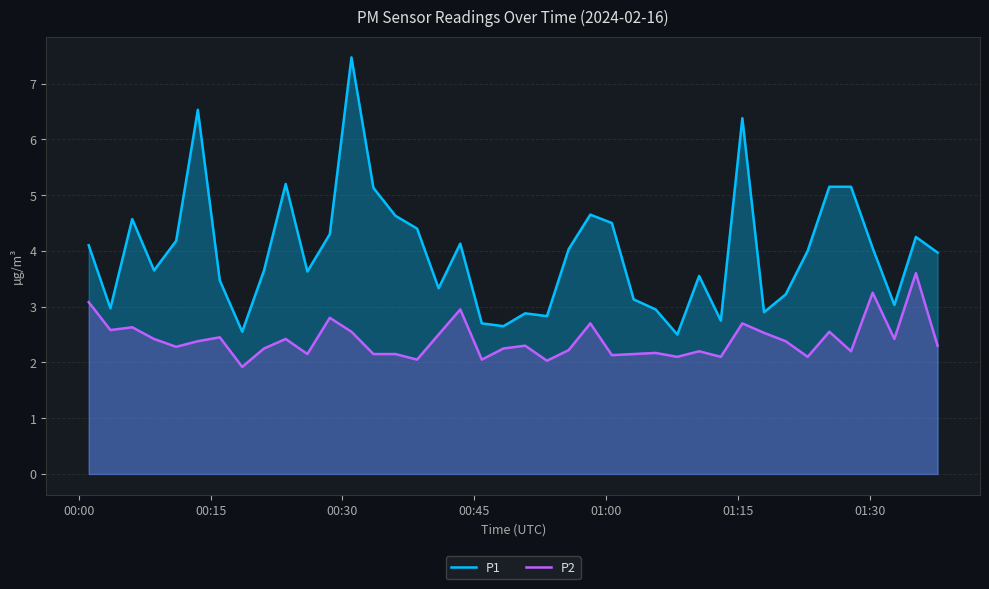

Does the chart have visible grid lines?

Yes